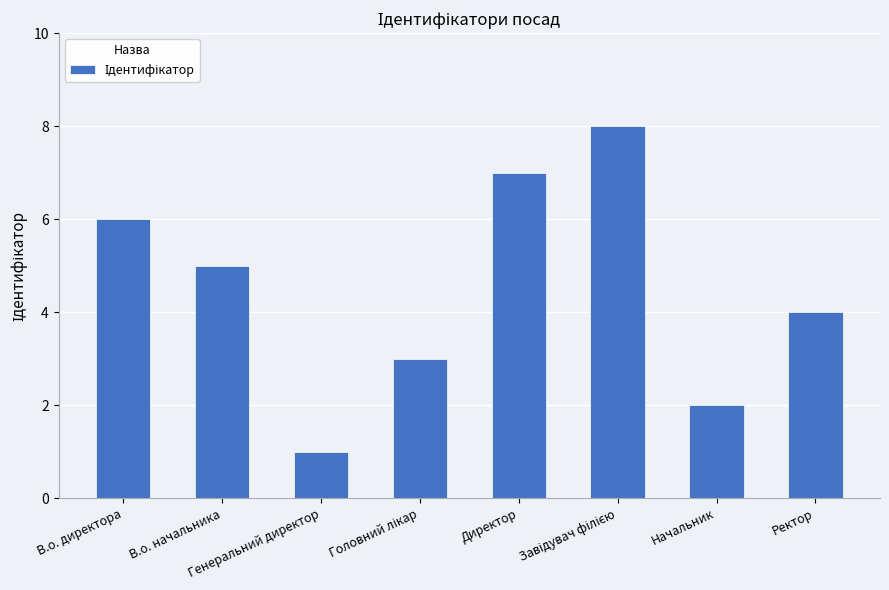

What is the sum of all values?

36